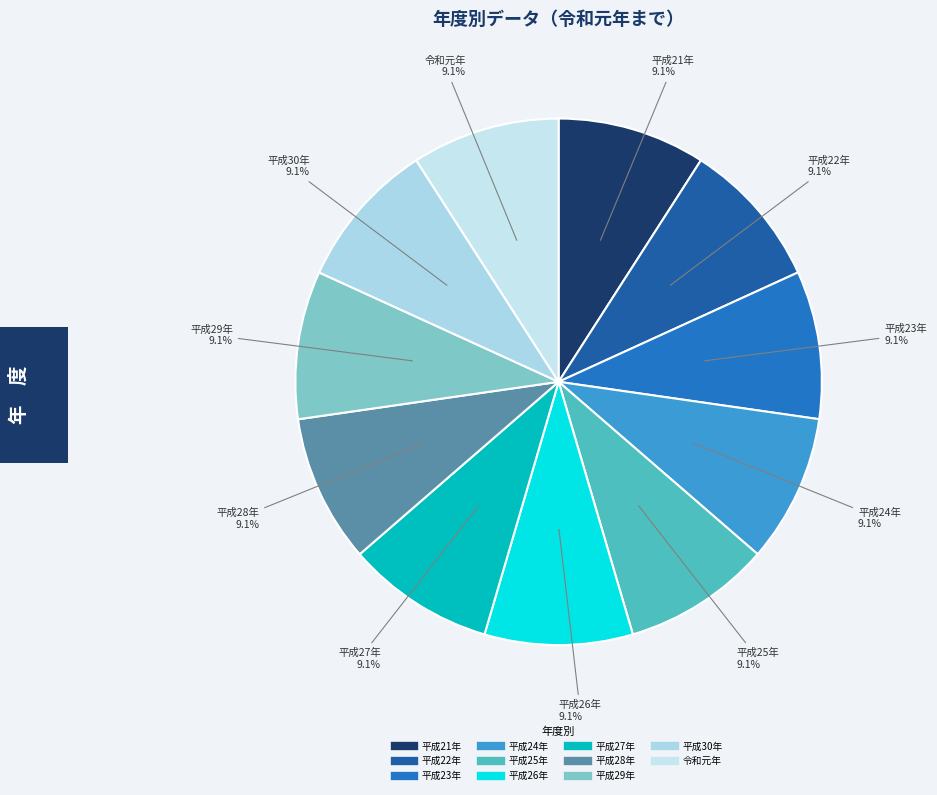

Approximately how many times larger is the value at 平成22年 compared to 平成25年?

1.0